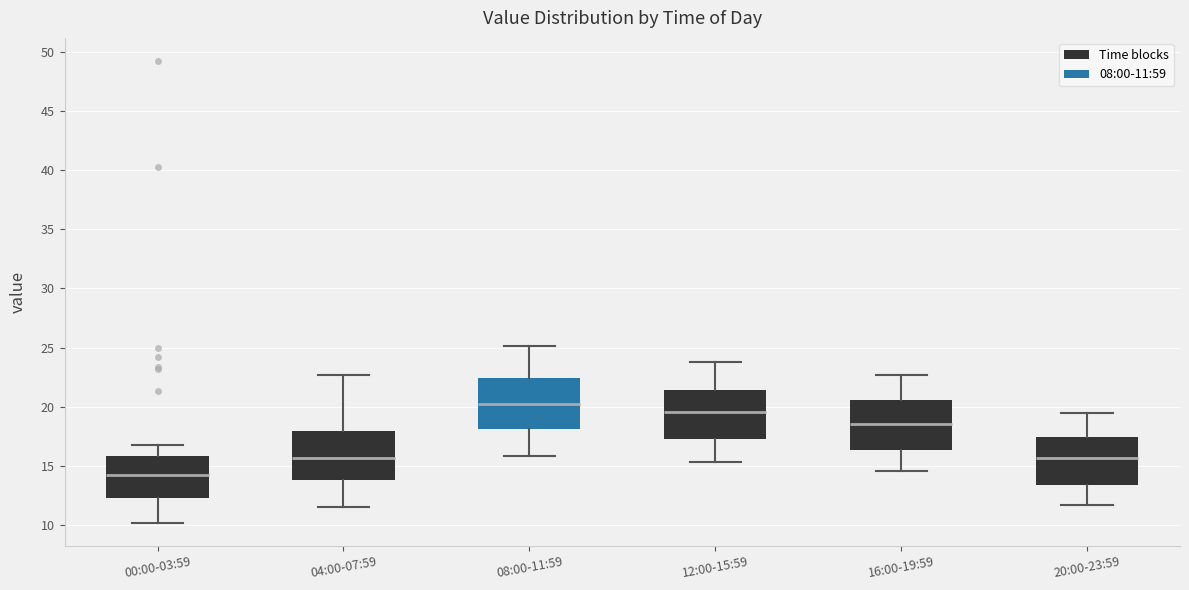

Reading left to right, transcribe this box plot: for each box, give where its median line is, the range the box spans, and where its two whiskers end, as read against the y-axis. The values are not printed on the chart, so give them approximately, as read against the axis.

00:00-03:59: median 14.0, box 12.5 to 16.0, whiskers 10.0 to 17.0
04:00-07:59: median 15.5, box 14.0 to 18.0, whiskers 11.5 to 22.5
08:00-11:59: median 20.0, box 18.0 to 22.5, whiskers 16.0 to 25.0
12:00-15:59: median 19.5, box 17.5 to 21.5, whiskers 15.5 to 24.0
16:00-19:59: median 18.5, box 16.5 to 20.5, whiskers 14.5 to 22.5
20:00-23:59: median 15.5, box 13.5 to 17.5, whiskers 11.5 to 19.5